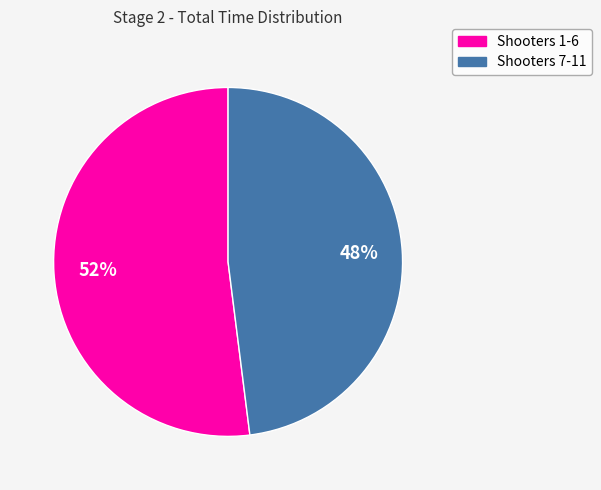

To the nearest percent, what is the difference between the largest and smallest slice percentages?

4%